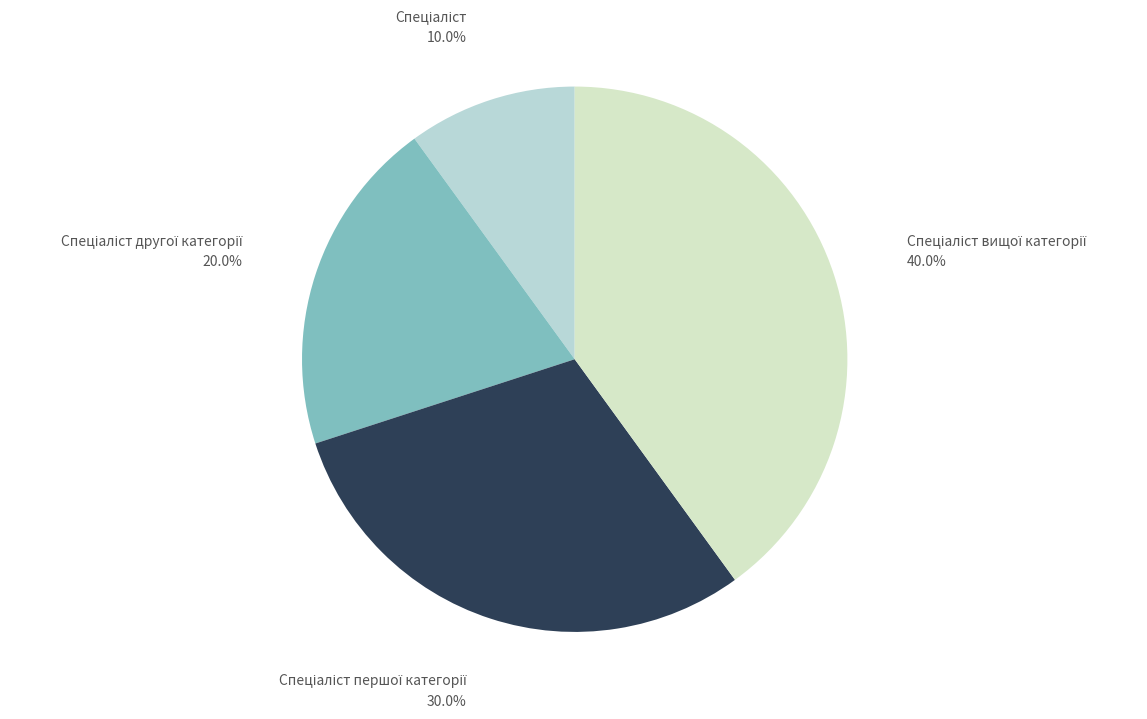

Is there a majority slice in this chart?

No